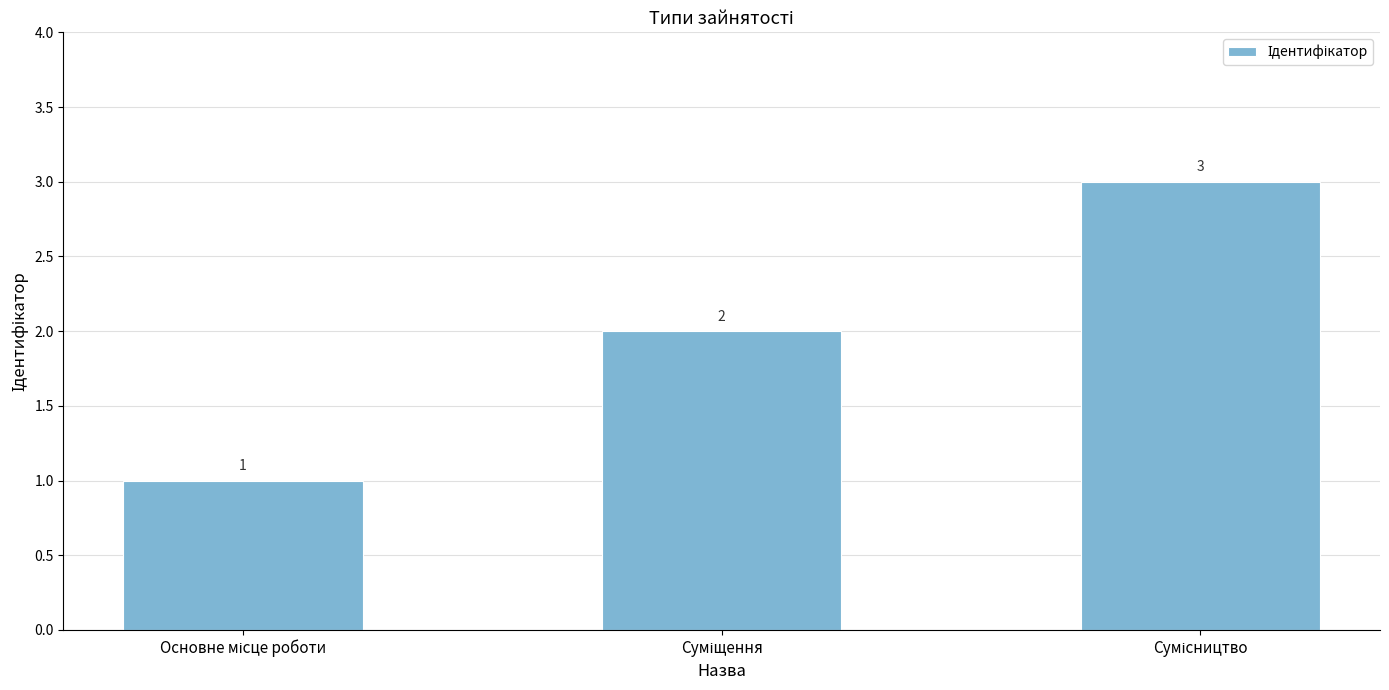

What is the maximum value shown in the chart?

3